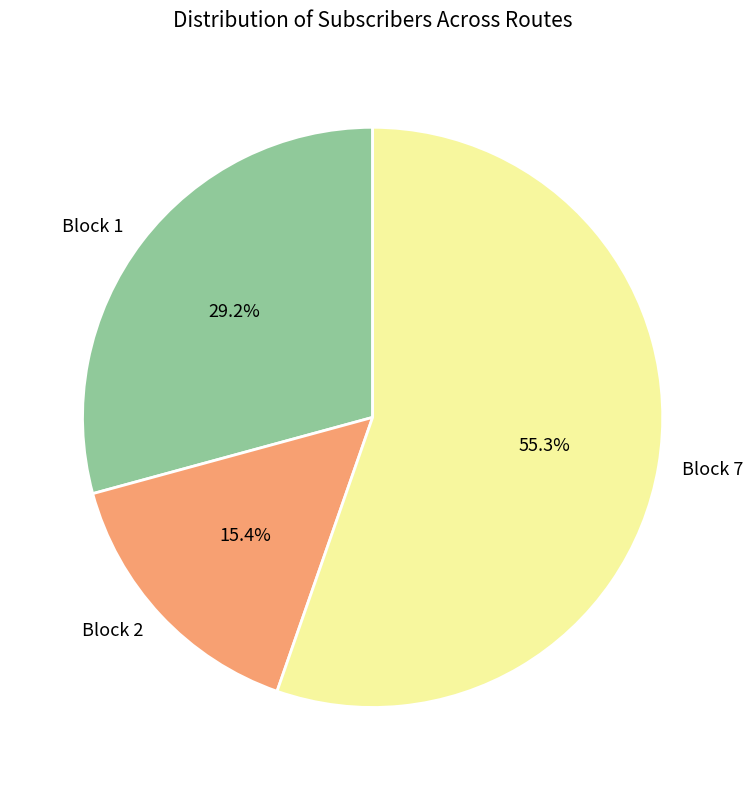

To the nearest percent, what is the difference between the largest and smallest slice percentages?

40%